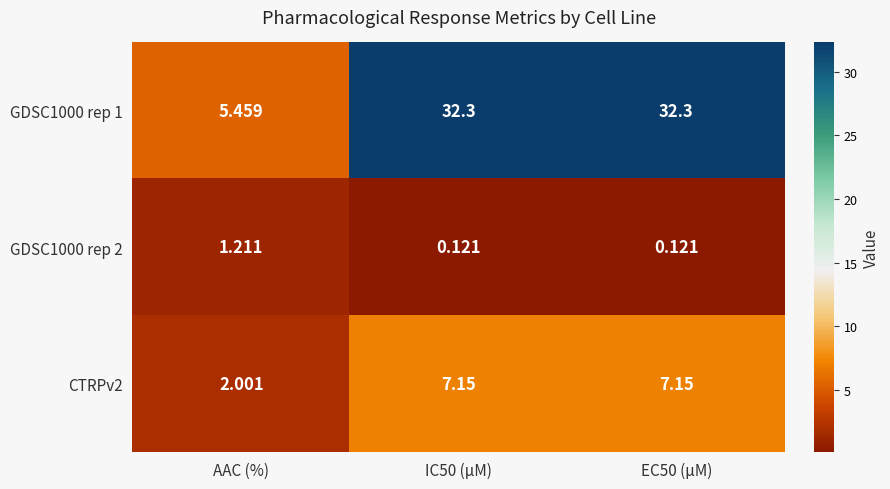

How many data points in CTRPv2 are above 7?

2